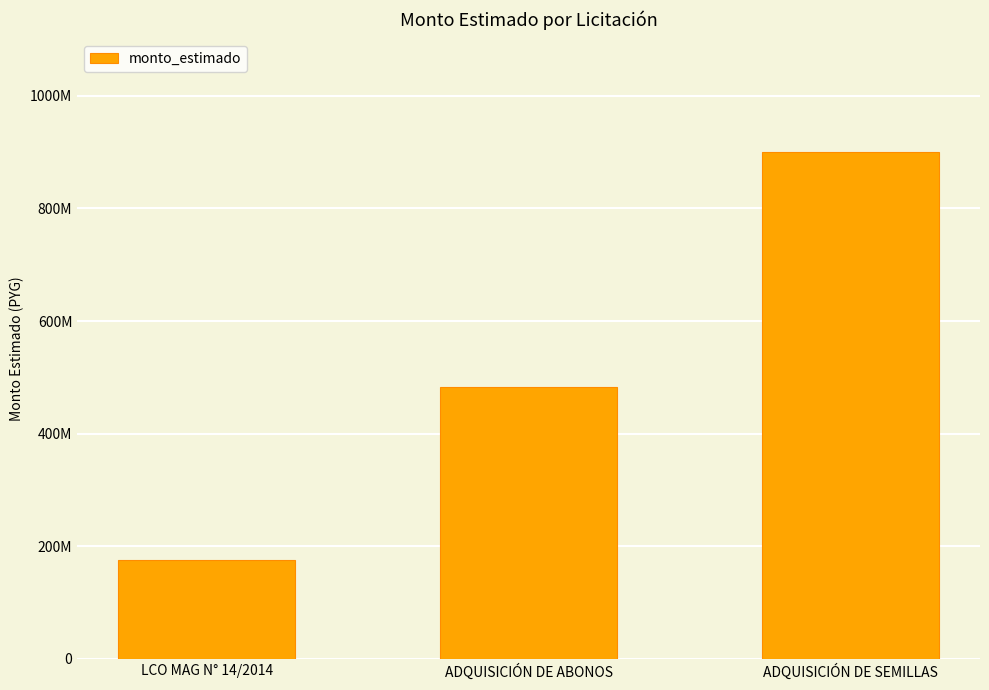

Approximately how many times larger is the value at LCO MAG N° 14/2014 compared to ADQUISICIÓN DE SEMILLAS?

0.2